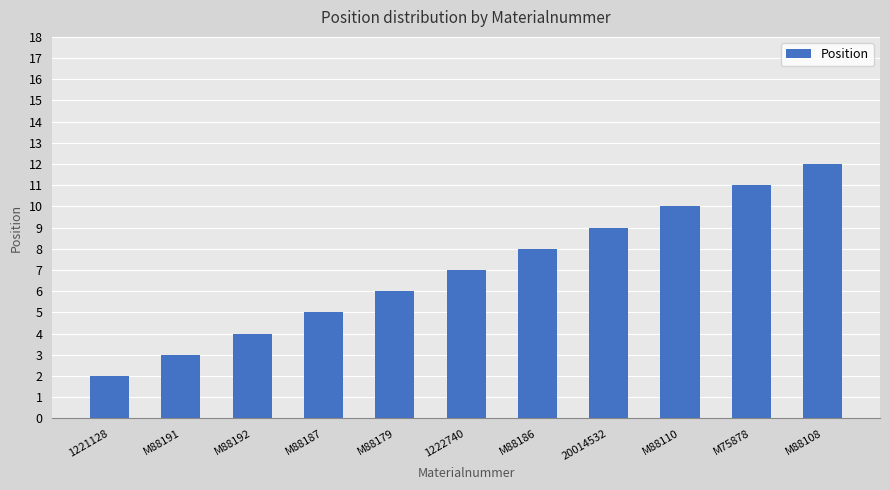

What is the difference between the maximum and minimum values?

10